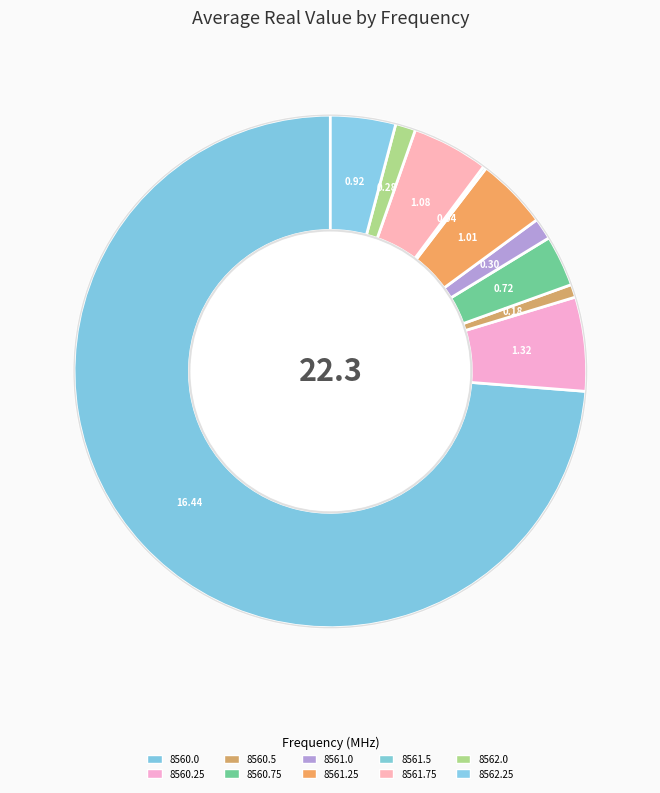

Is 8562.25 the majority of the pie?

No